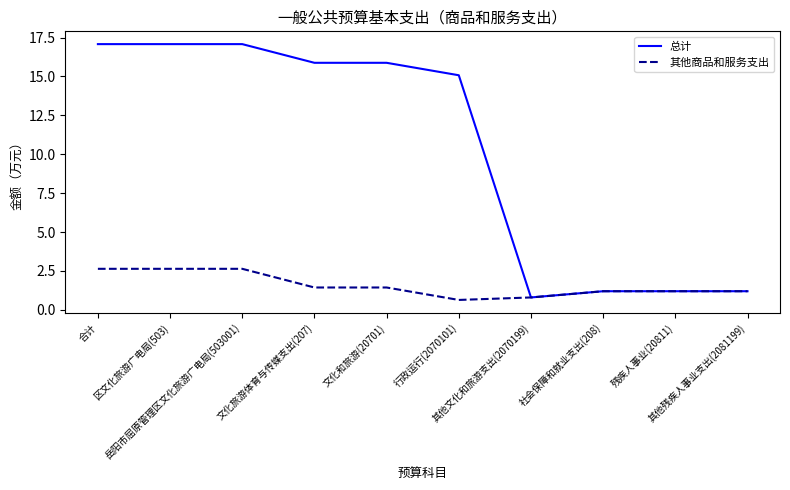

Is the value of 其他商品和服务支出 at 文化旅游体育与传媒支出(207) greater than the value of 总计 at 合计?

No